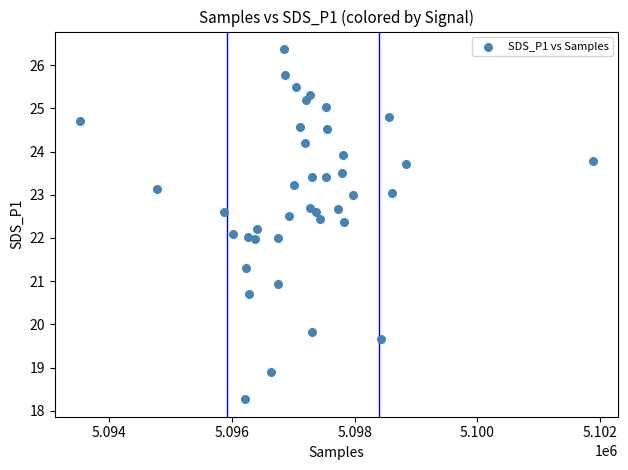

What is the range of Y values (max minus min)?

8.1